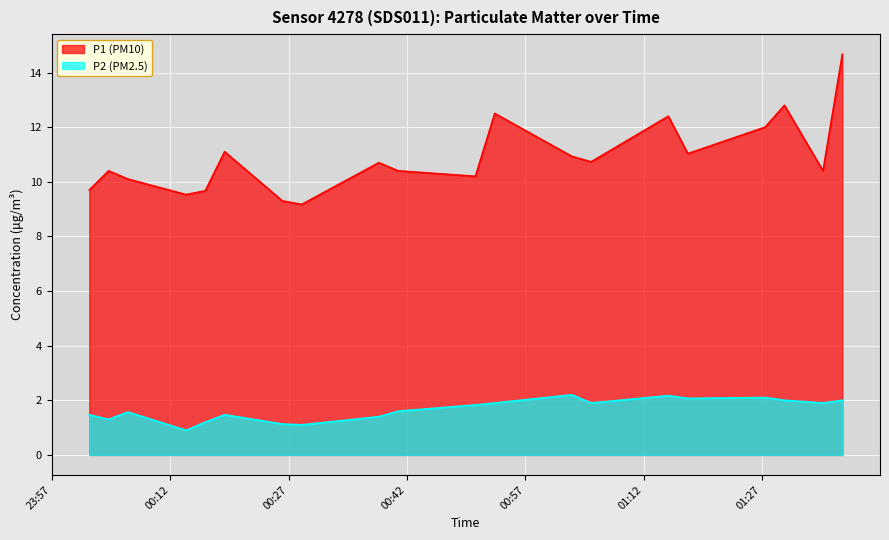

At how many categories does at least one series exceed 6?

20